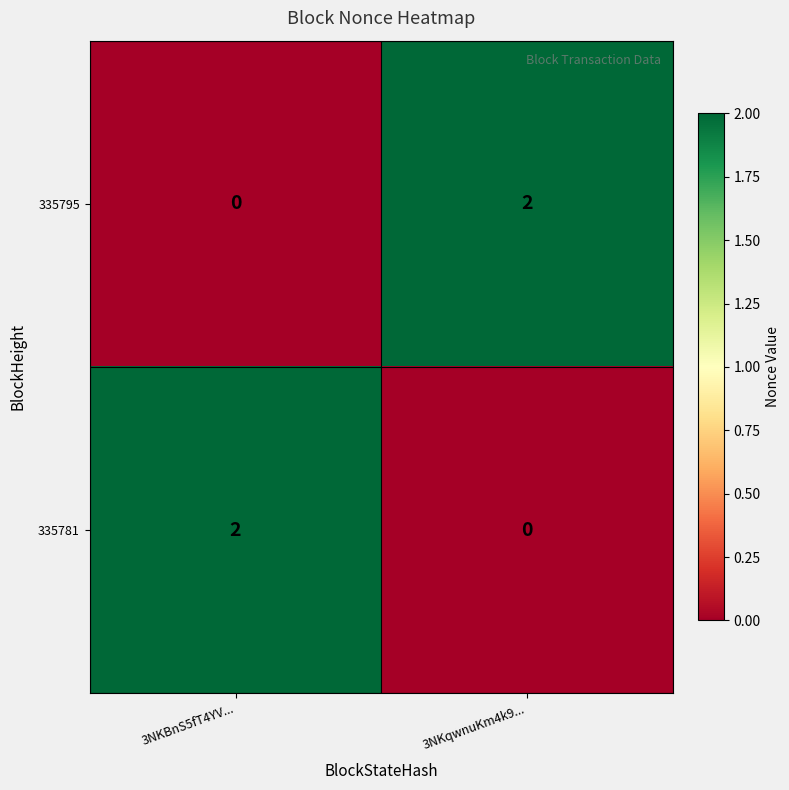

Which category has the lowest value in the 335795 series?

3NKBnS5fT4YV...